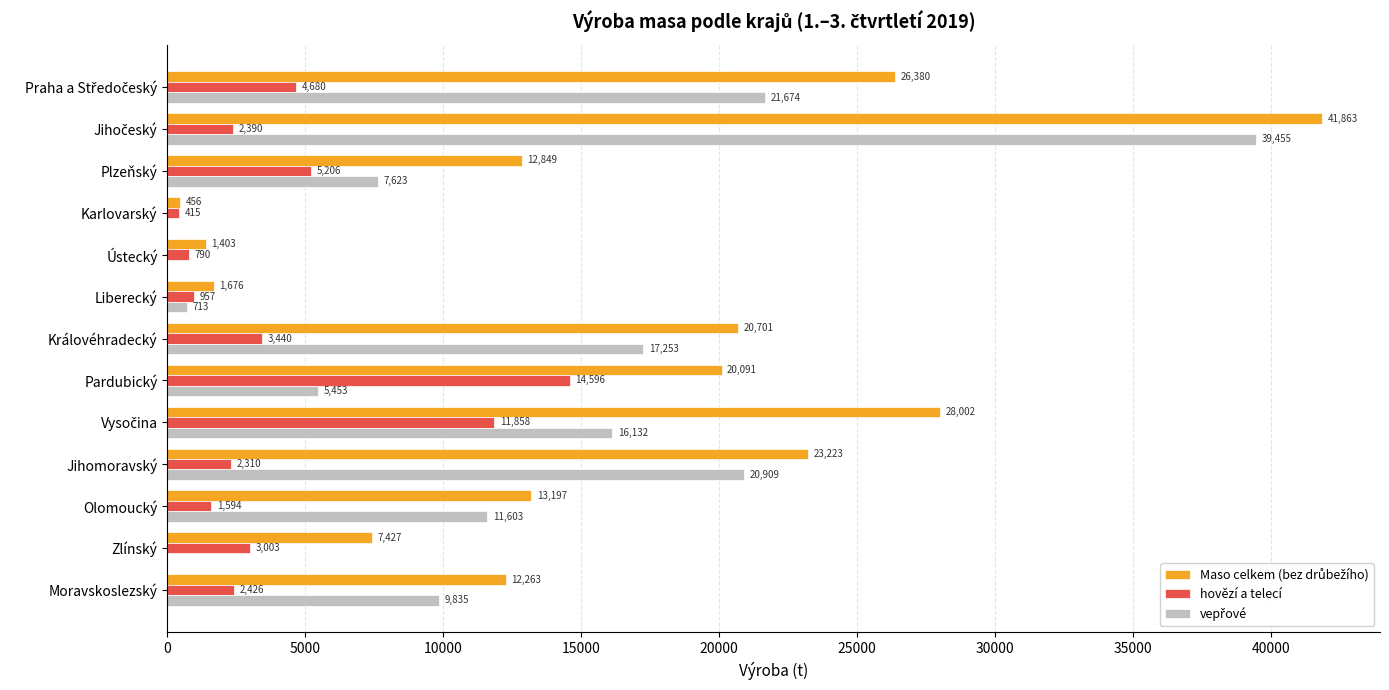

What is the greatest value displayed?

41863.1